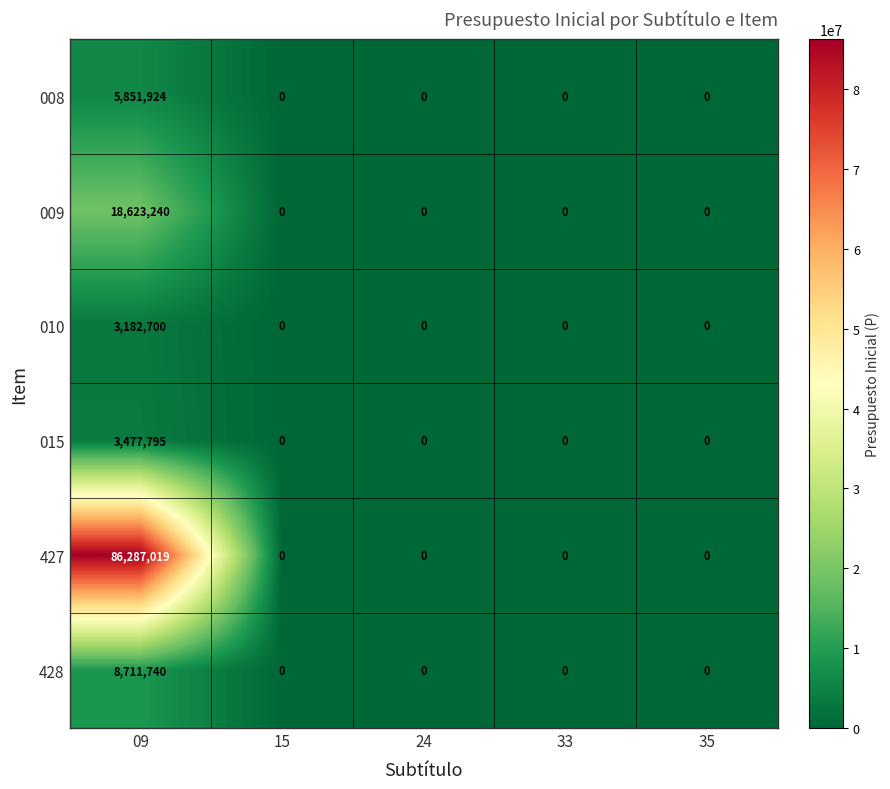

Which series has the largest range (max minus min)?

427